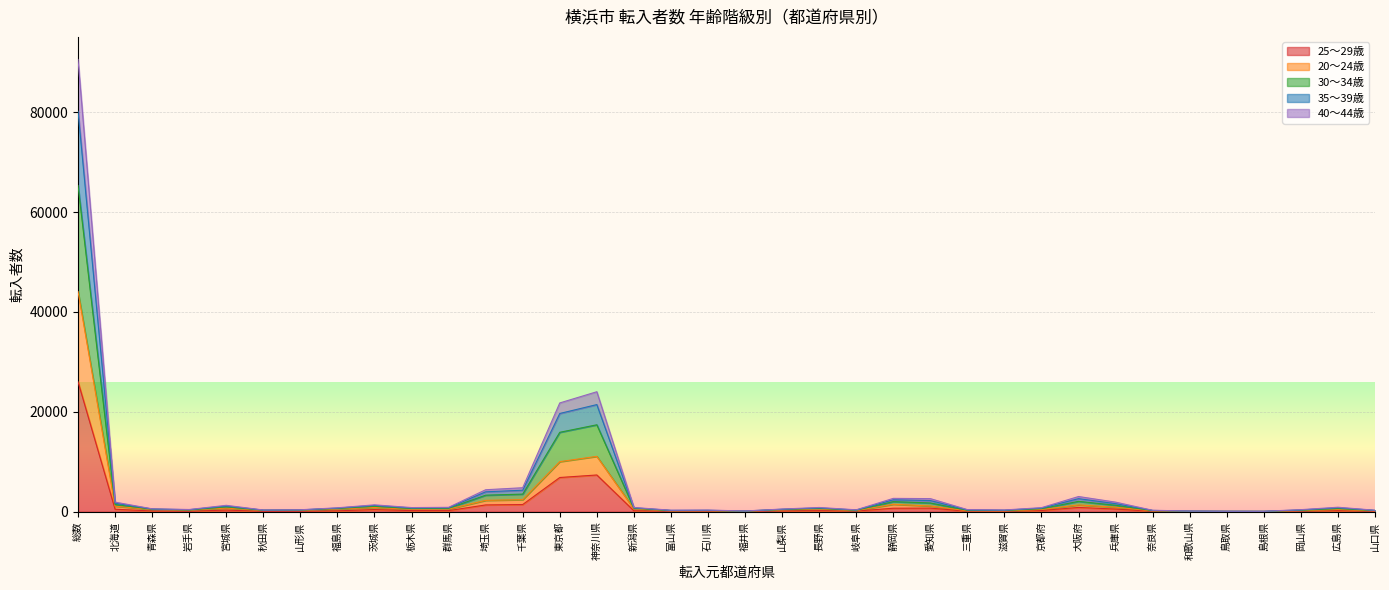

Does the chart display data point markers on the line(s)?

No